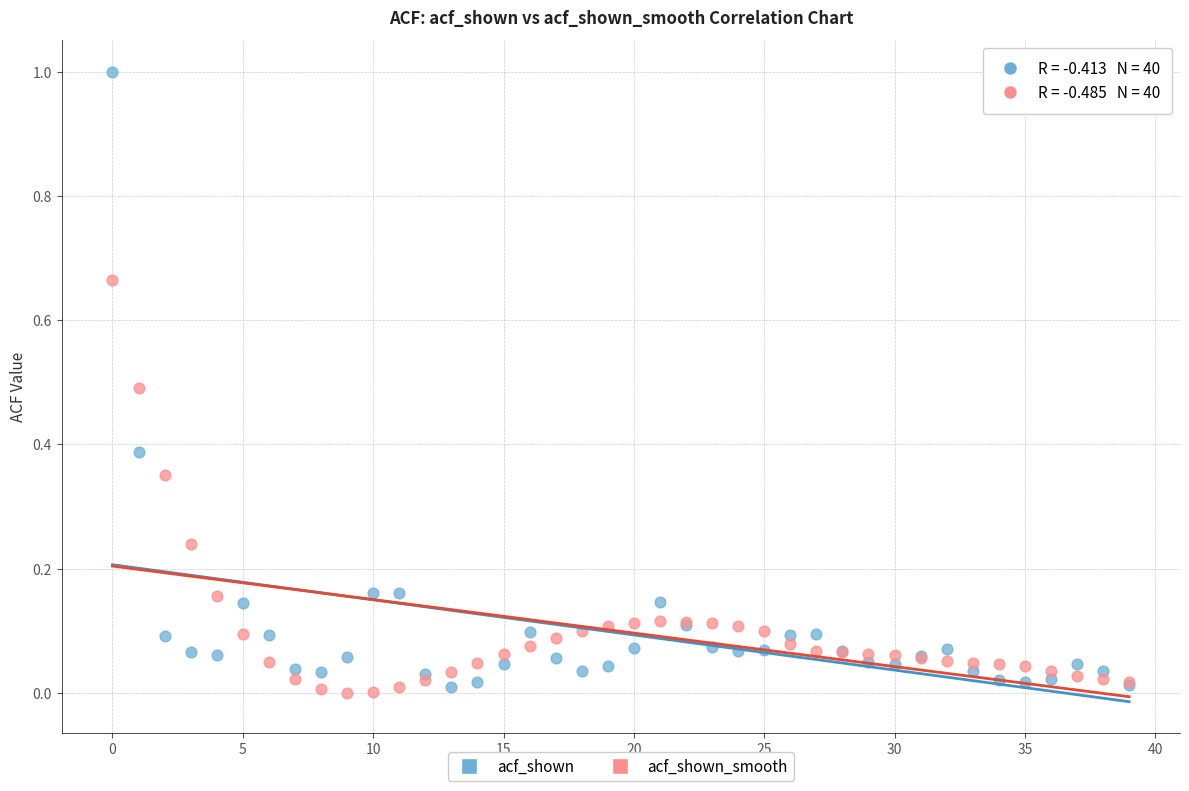

Which series reaches the maximum Y coordinate?

acf_shown